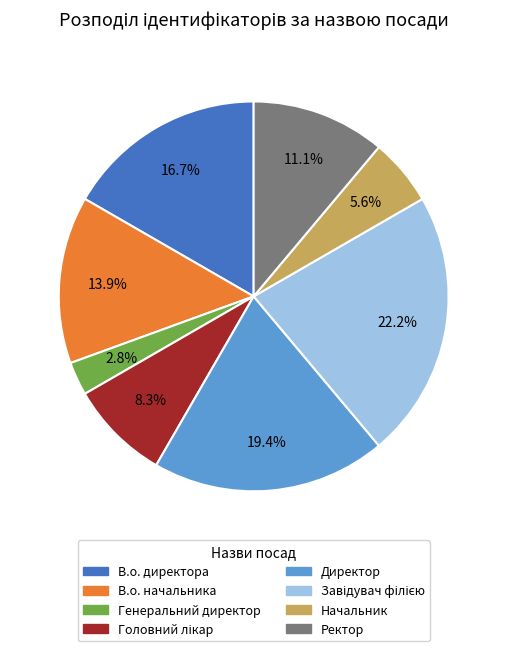

Which category has the smallest portion of the pie?

Генеральний директор